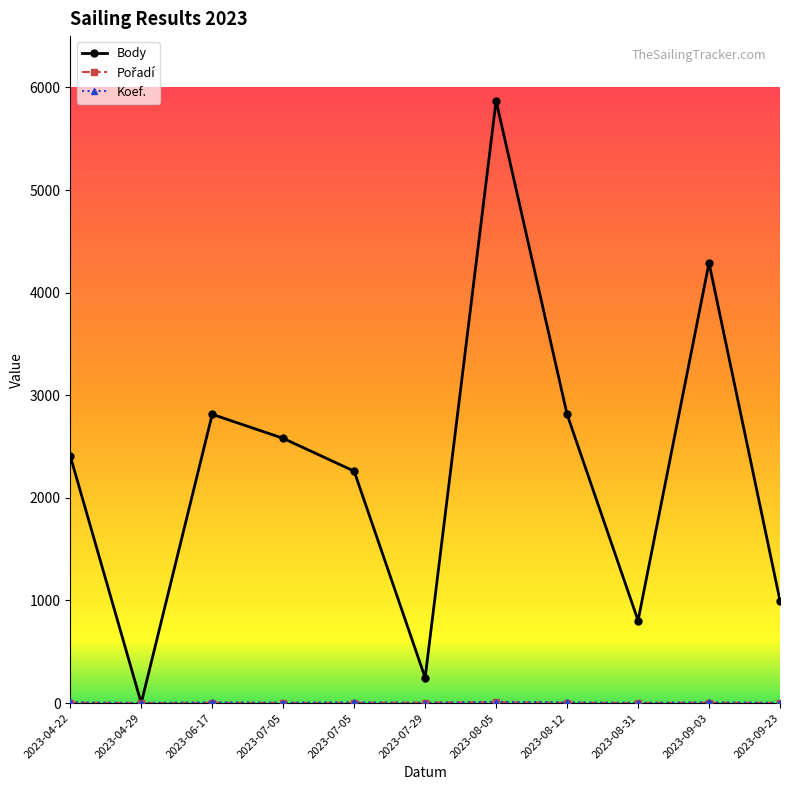

Is it true that Pořadí equals 4 at 2023-09-03?

True